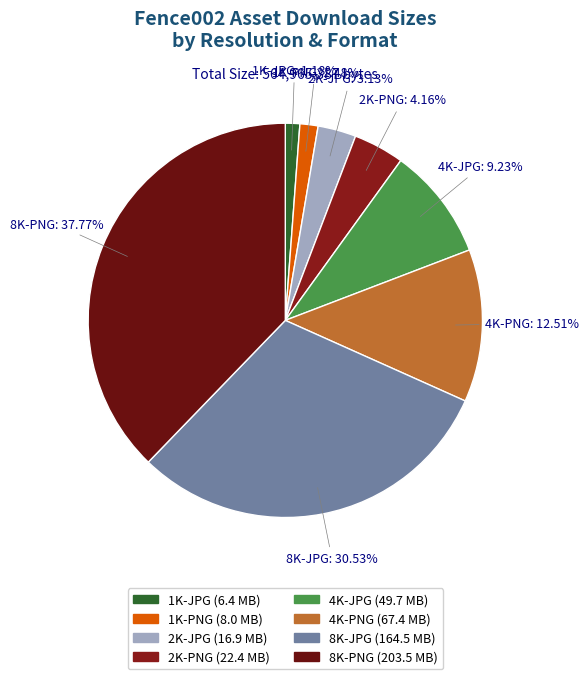

How many segments does this pie chart have?

8